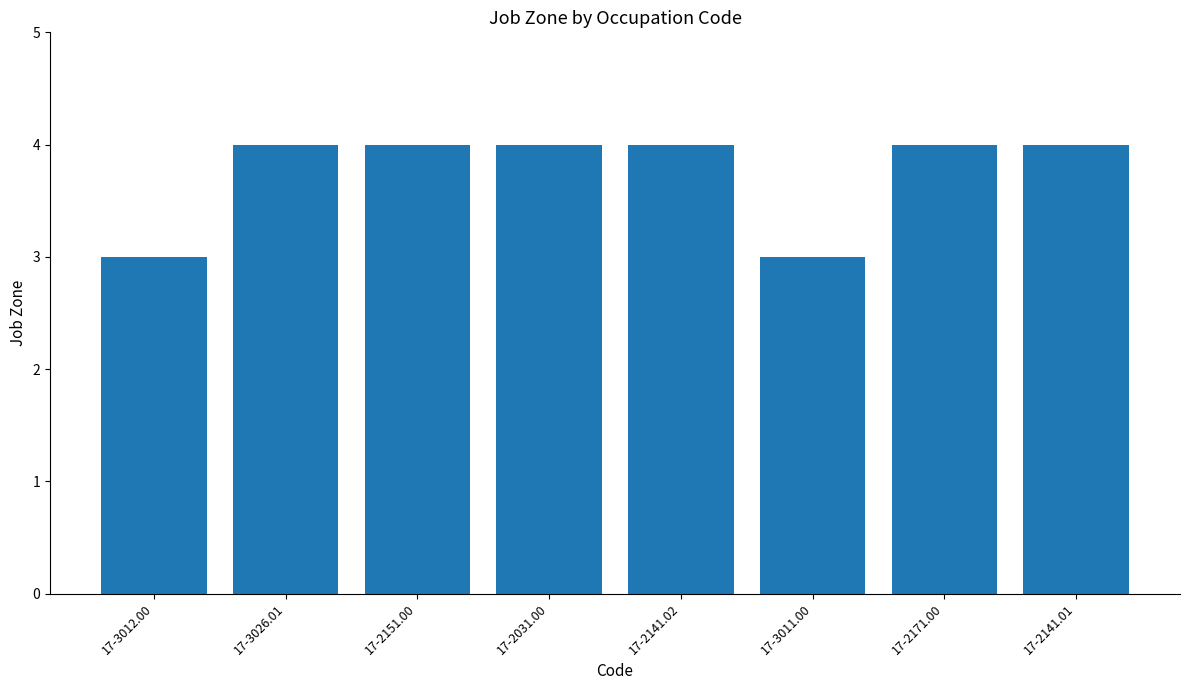

Approximately how many times larger is the value at 17-2171.00 compared to 17-2141.01?

1.0